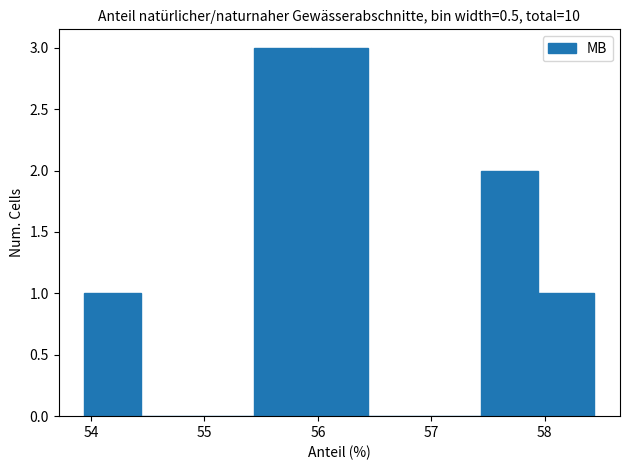

Reading left to right, transcribe this chart: for each bar, give the range it covers on the x-axis and its height. Neither the bar edges nor the heights are printed on the chart, so give them approximately, as read against the axes.

53.9 to 54.4: 1
54.4 to 54.9: 0
54.9 to 55.4: 0
55.4 to 55.9: 3
55.9 to 56.4: 3
56.4 to 56.9: 0
56.9 to 57.4: 0
57.4 to 57.9: 2
57.9 to 58.4: 1